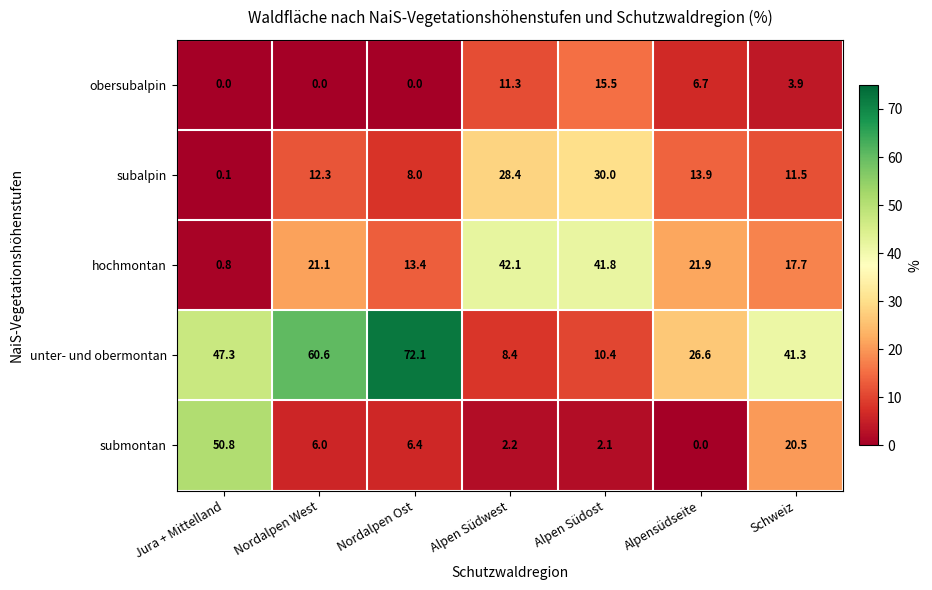

What is the greatest value displayed?

72.1